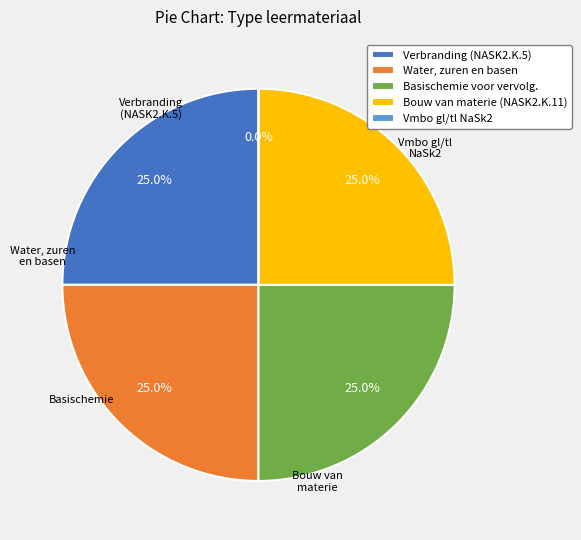

To the nearest percent, what is the difference between the largest and smallest slice percentages?

25%